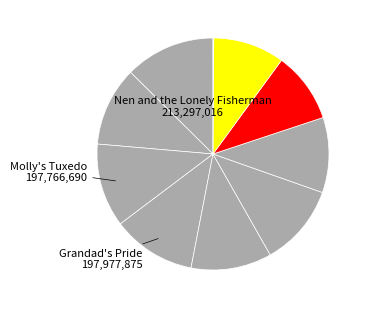

How many slices are in this pie chart?

10